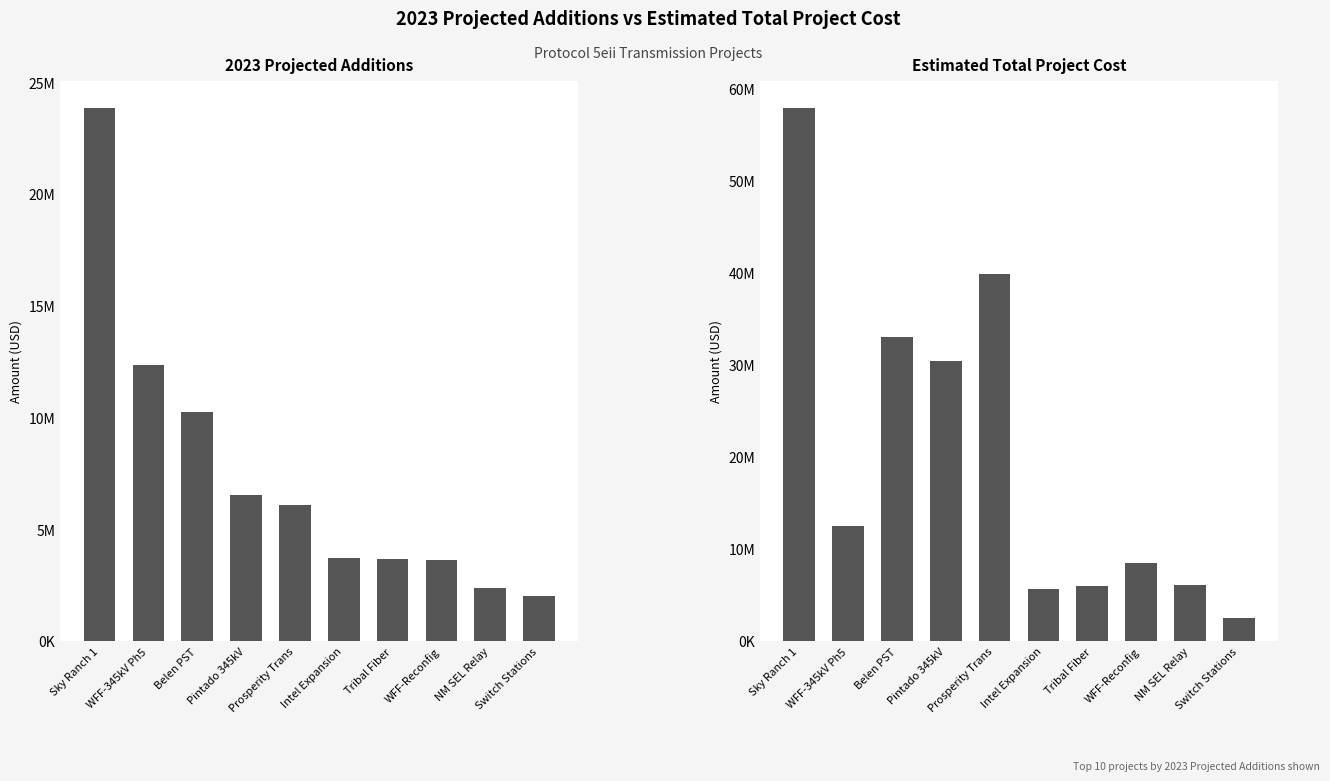

How many categories are shown in the chart?

10